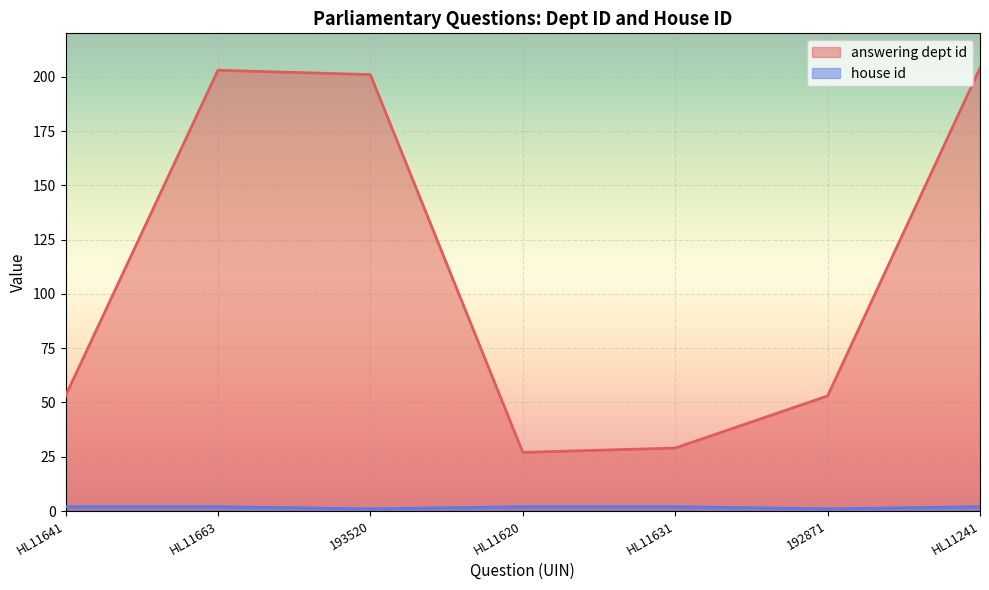

What is the highest value of the answering dept id series?

204